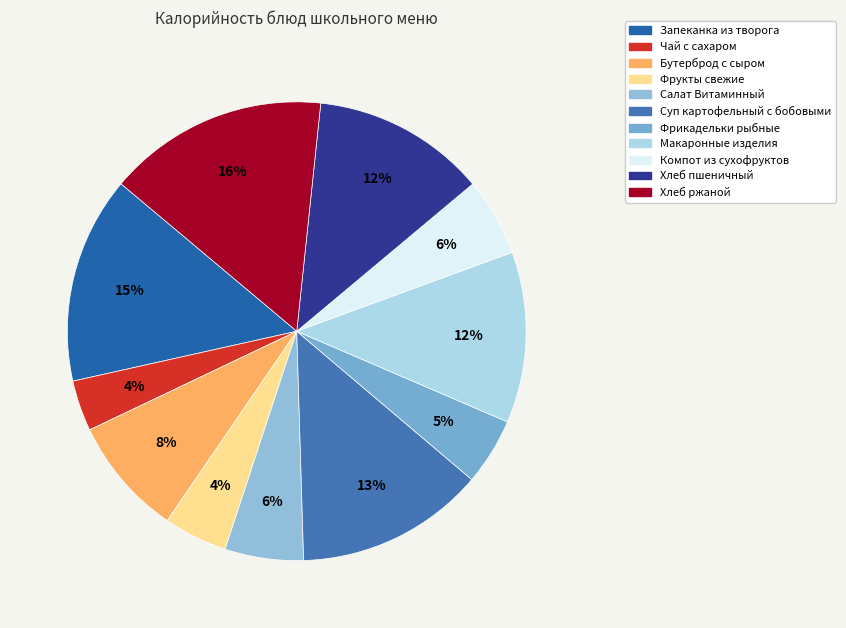

Is there any slice that represents more than half of the pie?

No